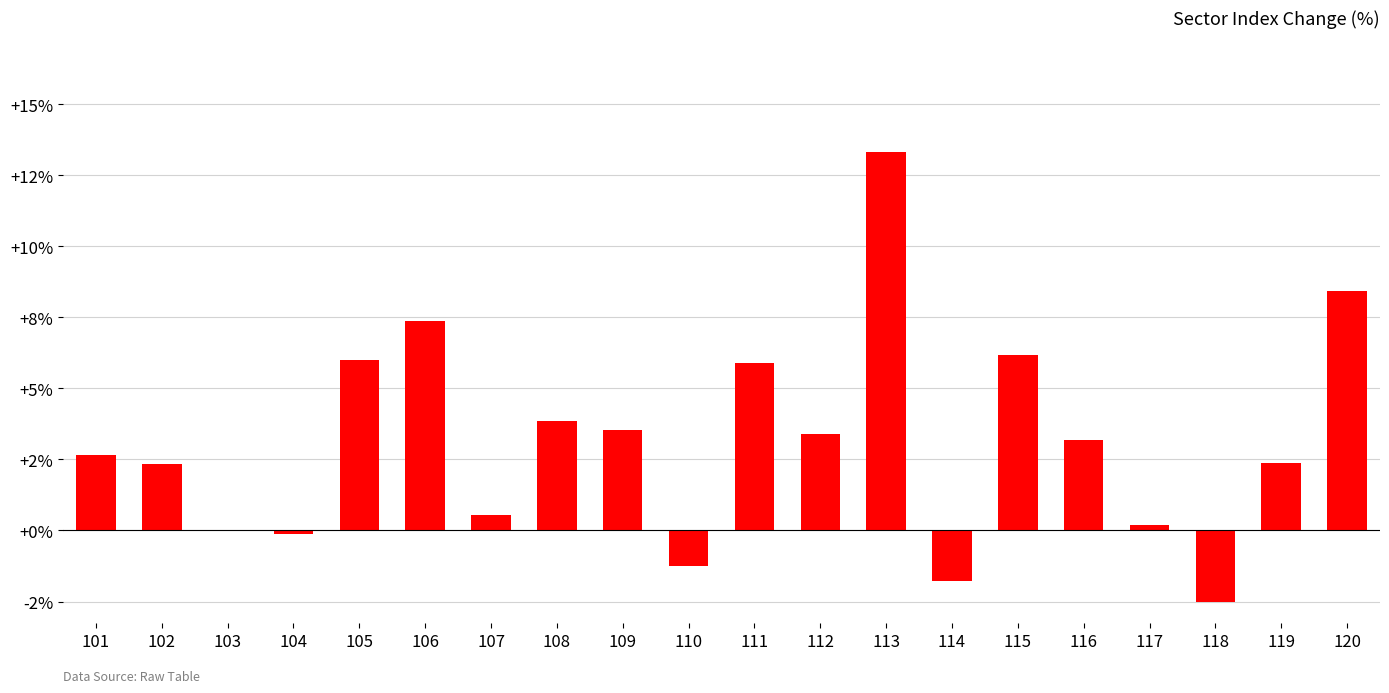

What is the greatest value displayed?

13.3